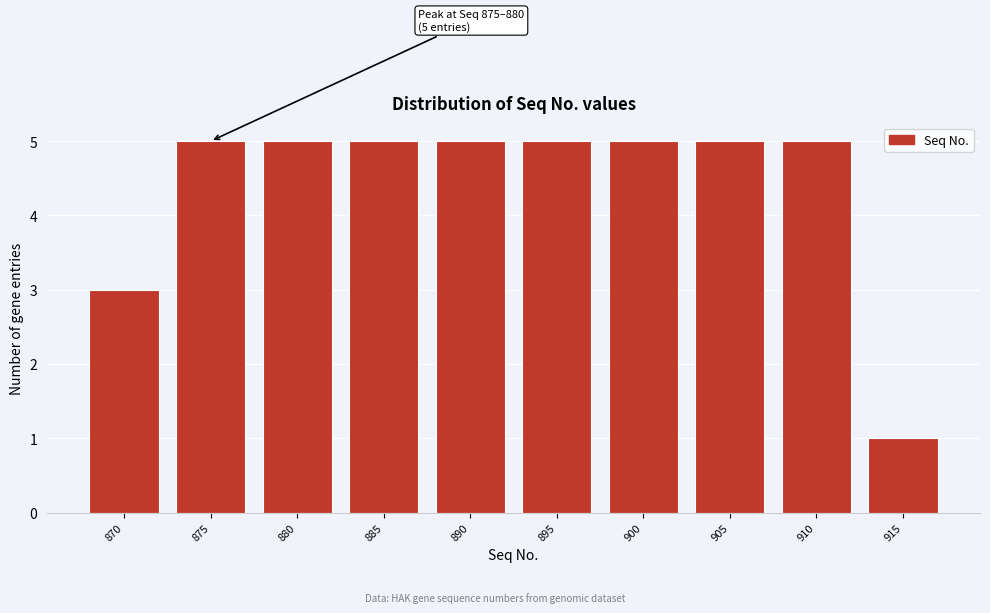

Reading right to left, transcribe all the data shown in this chart.

1	5	5	5	5	5	5	5	5	3